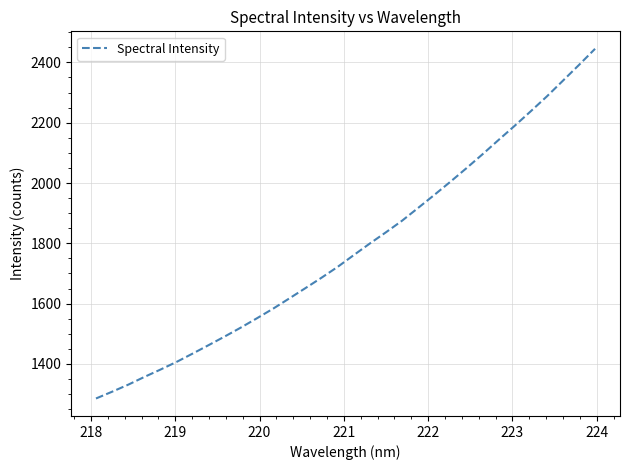

Count the number of data series in this chart.

1